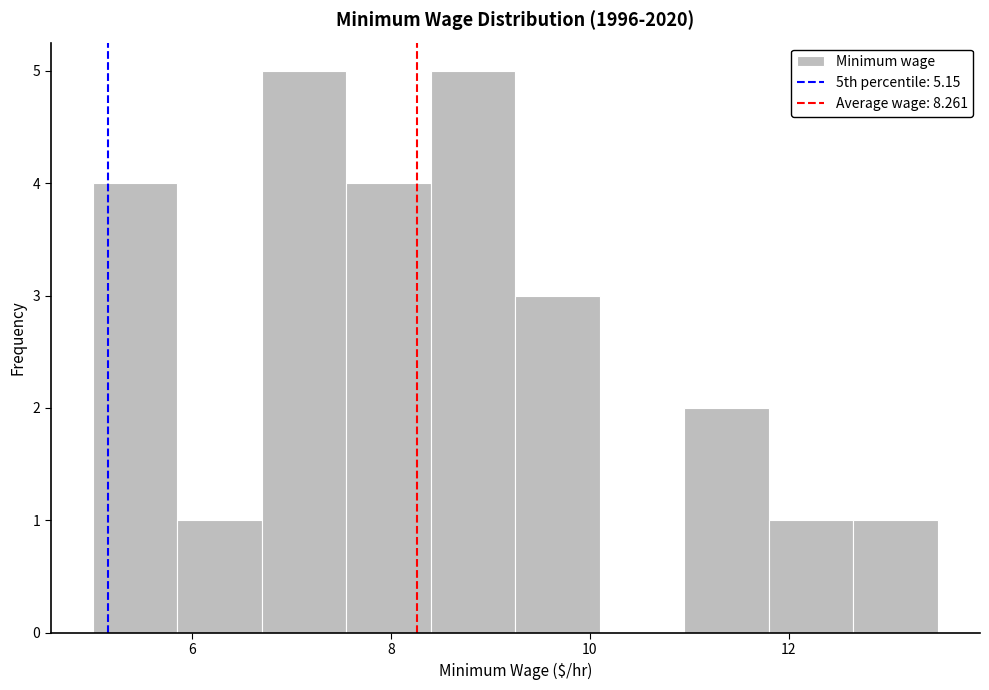

What is the height of the bar covering 10.95 to 11.80 on the x-axis? Neither the bar edges nor the heights are printed on the chart, so give them approximately, as read against the axes.

2